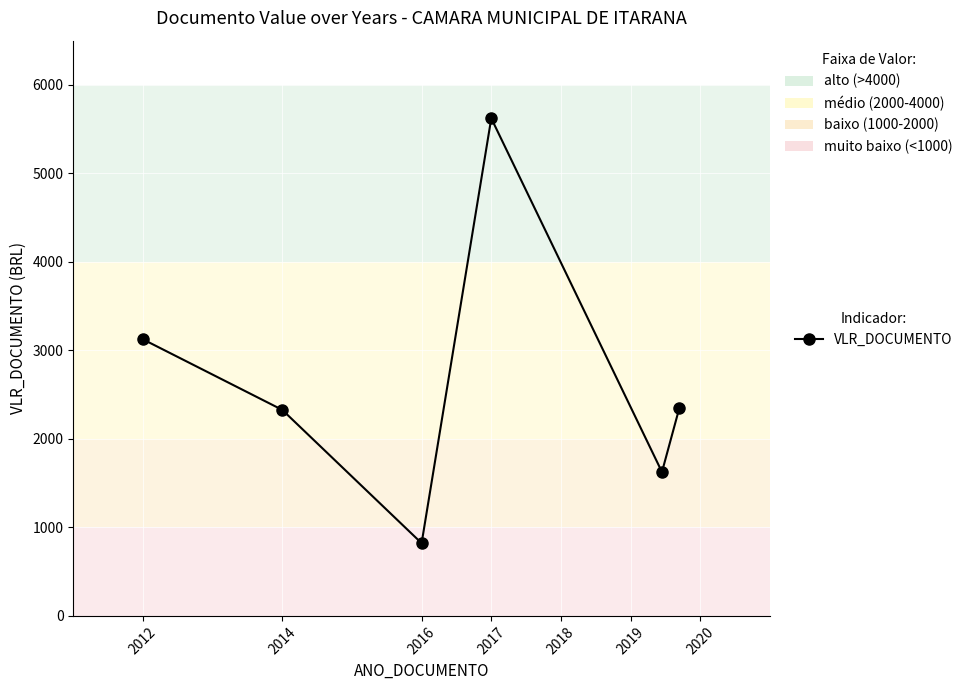

What is the sum of all values?

15874.5